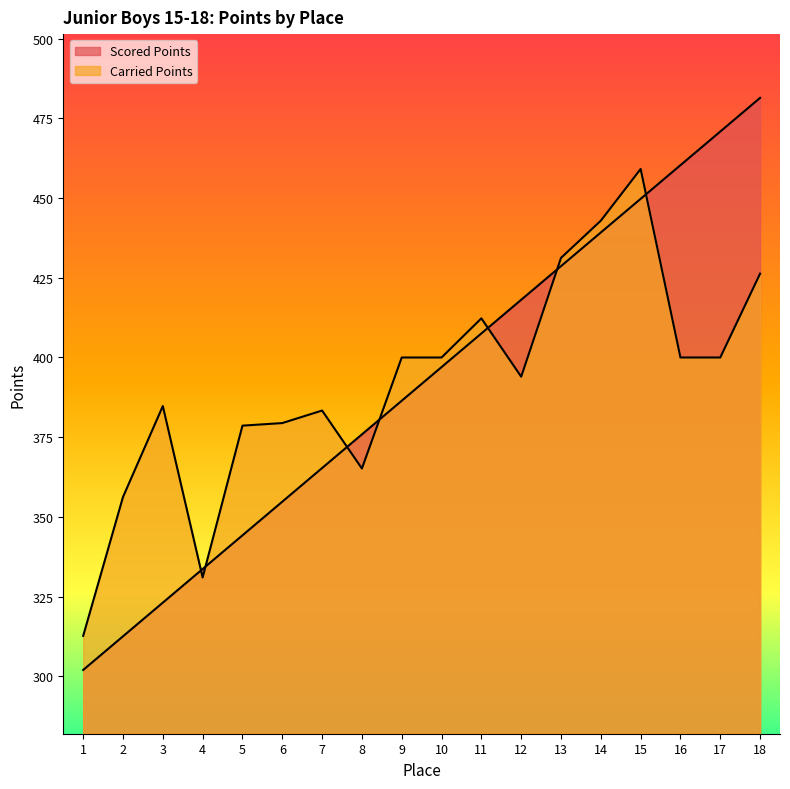

At which label does Carried Points first exceed 400?

11